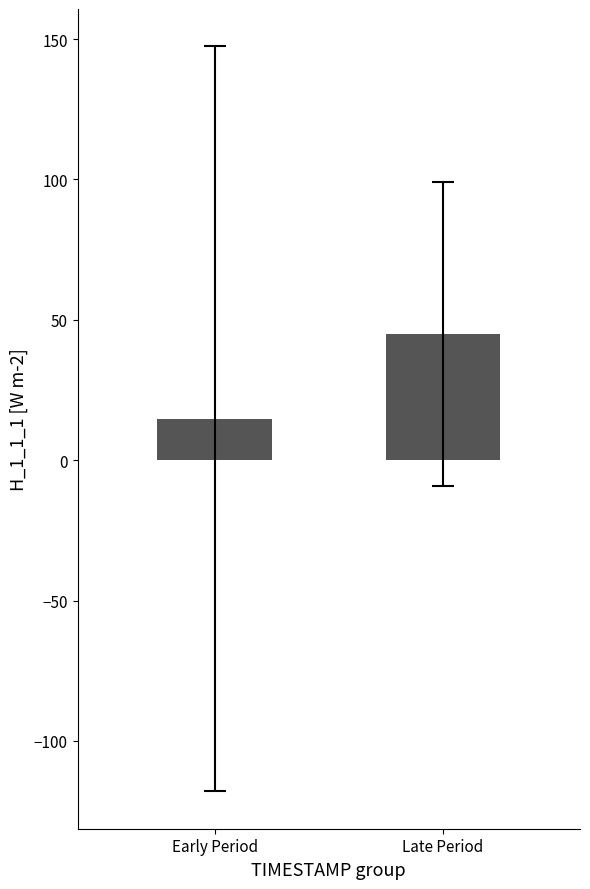

What value does the data have at Late Period?

44.9